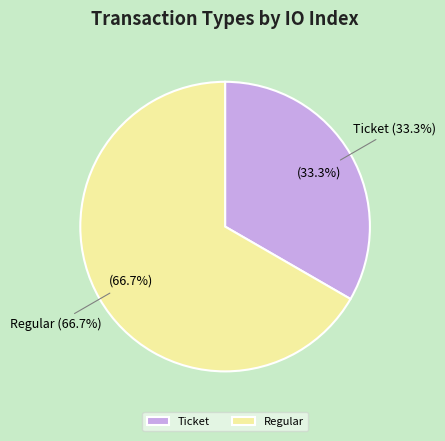

Between Regular (index 1) and Ticket (index 0), which is larger?

Regular (index 1)